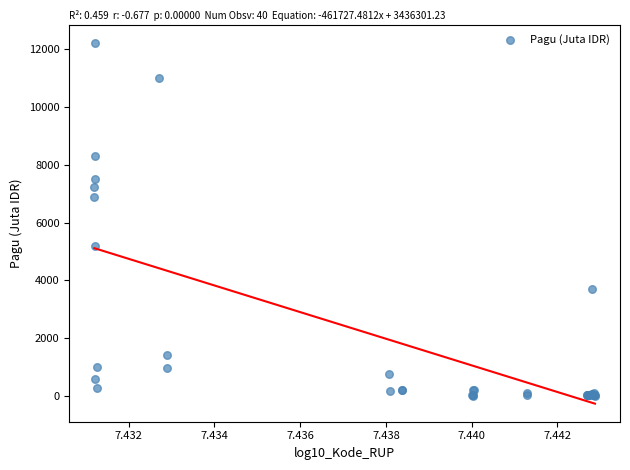

What Y value in the scatter plot is closest to 6119?

6900.0